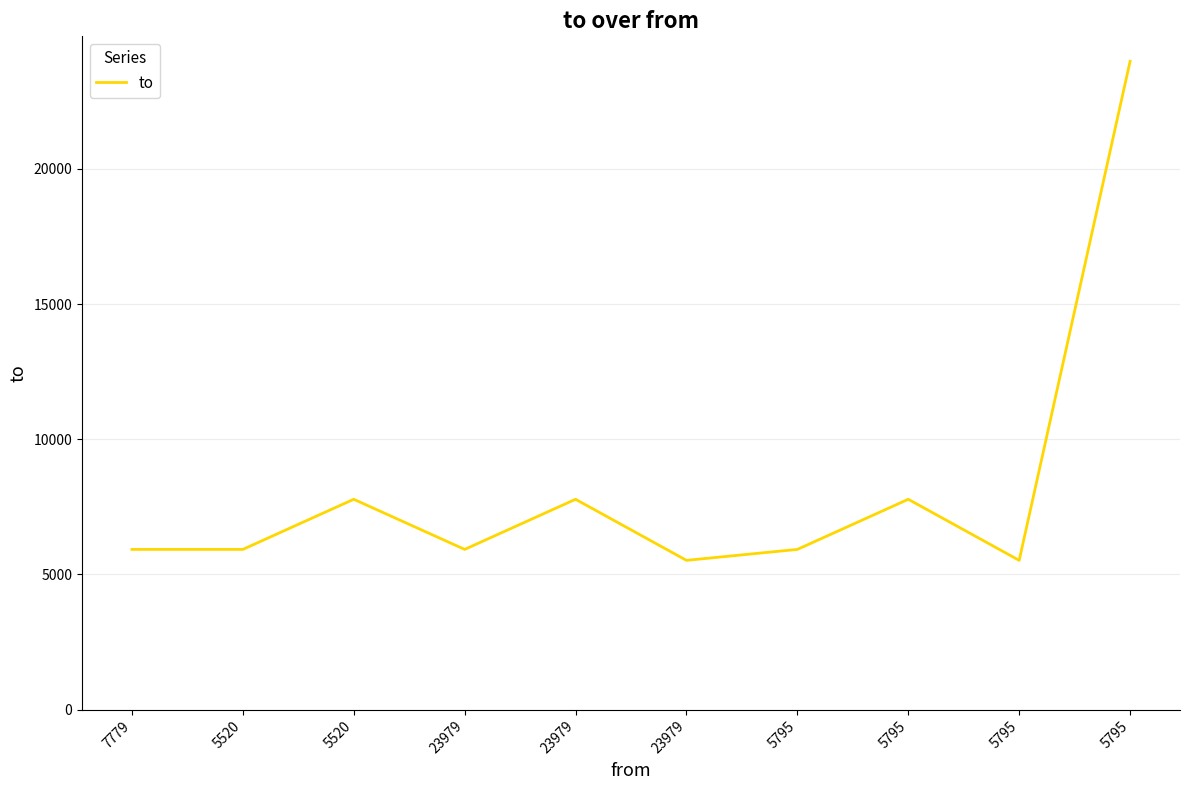

What is the label of the 3rd point from the right?

5795